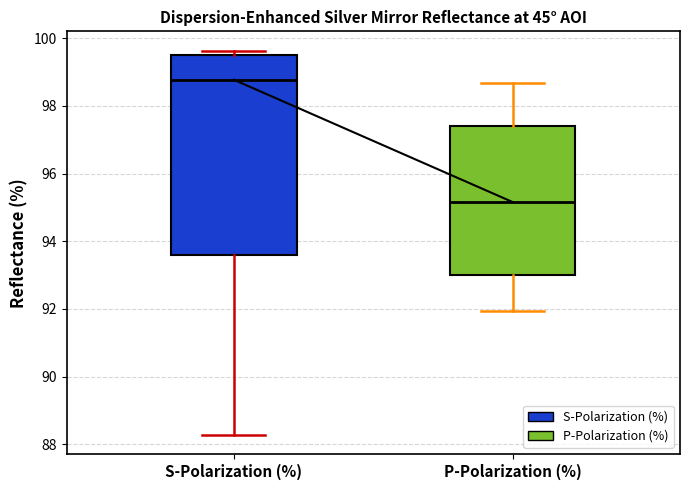

Where is the upper edge of the box for S-Polarization (%) on the y-axis? The values are not printed on the chart, so give them approximately, as read against the axis.

99.4